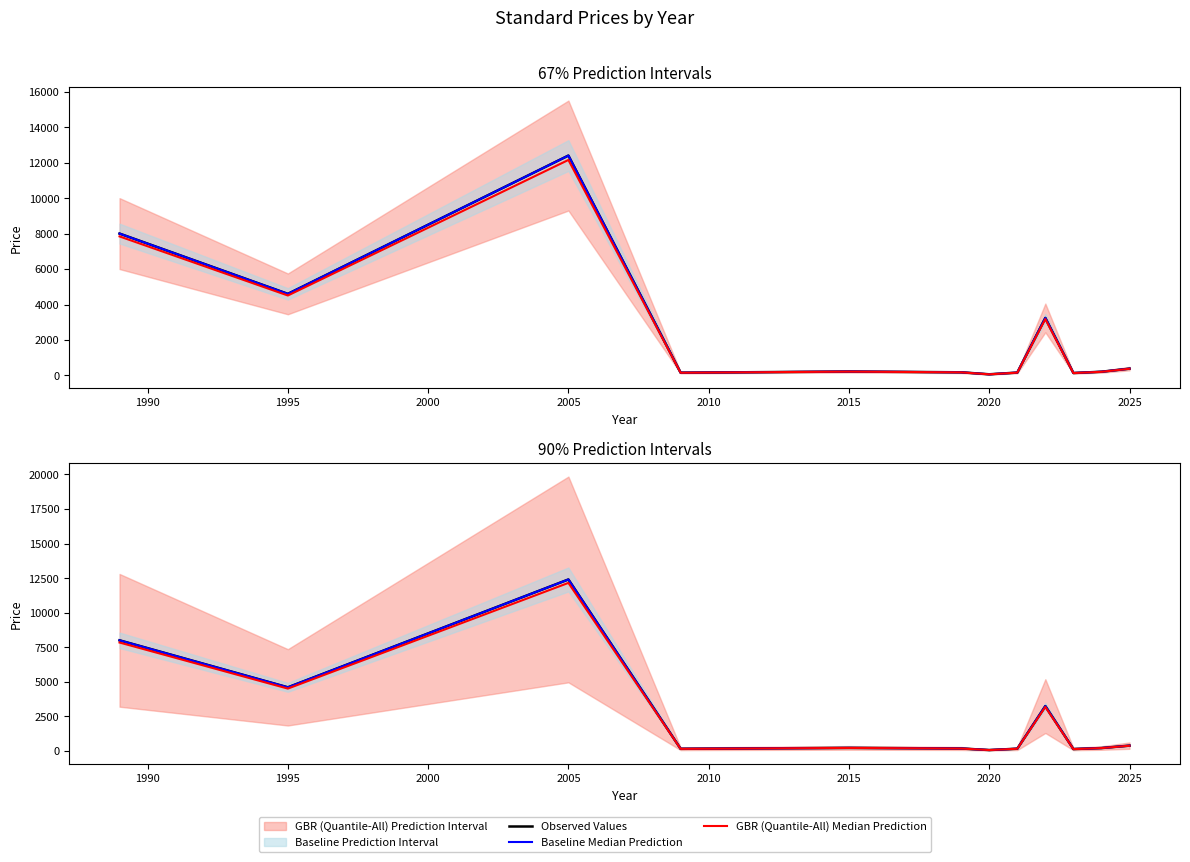

Which series has the largest total across all categories?

Observed Values